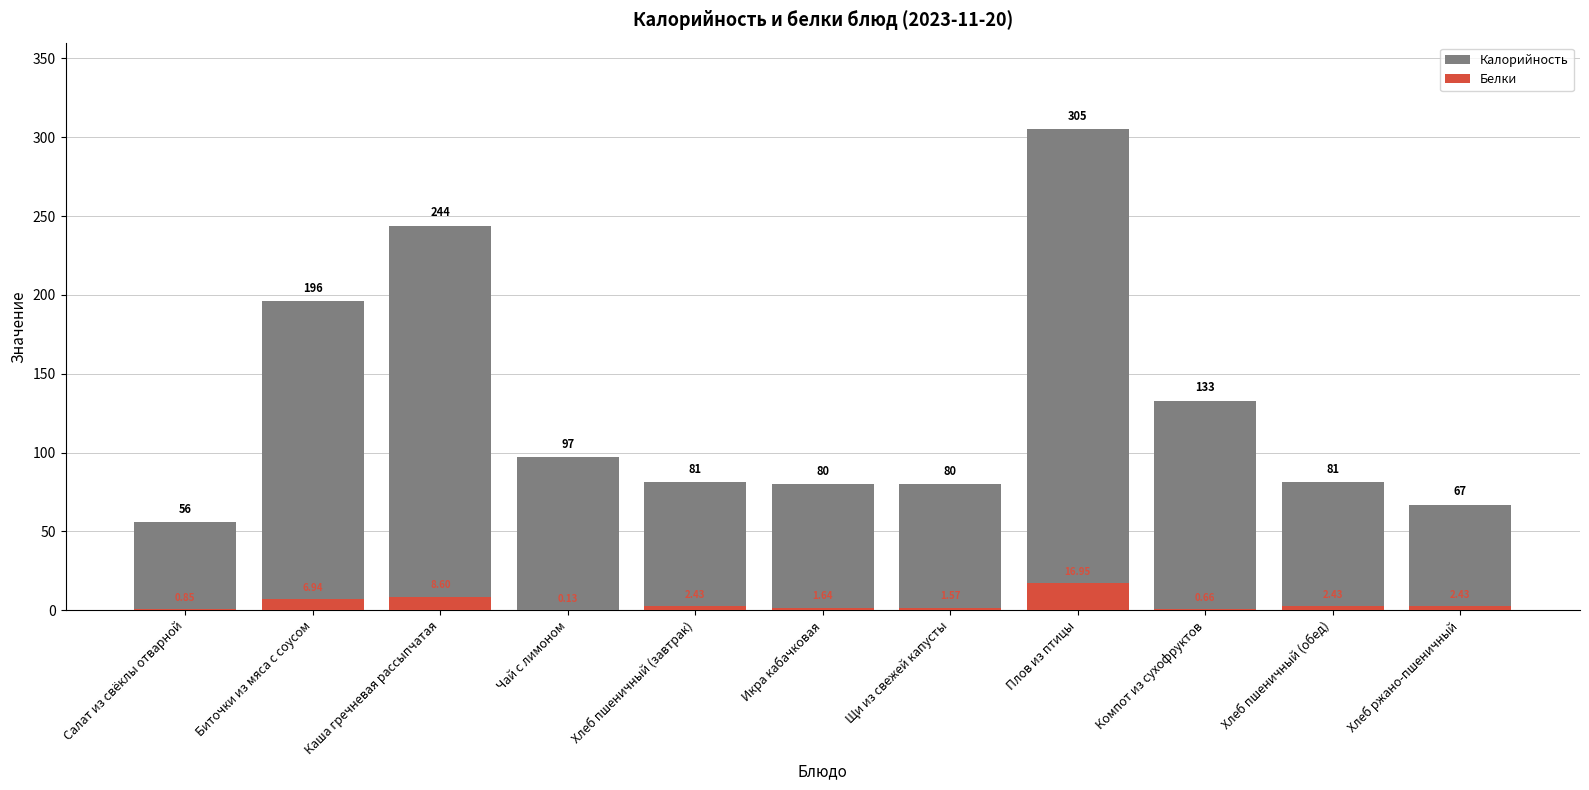

What is the difference between the maximum and minimum values in the Белки series?

16.8